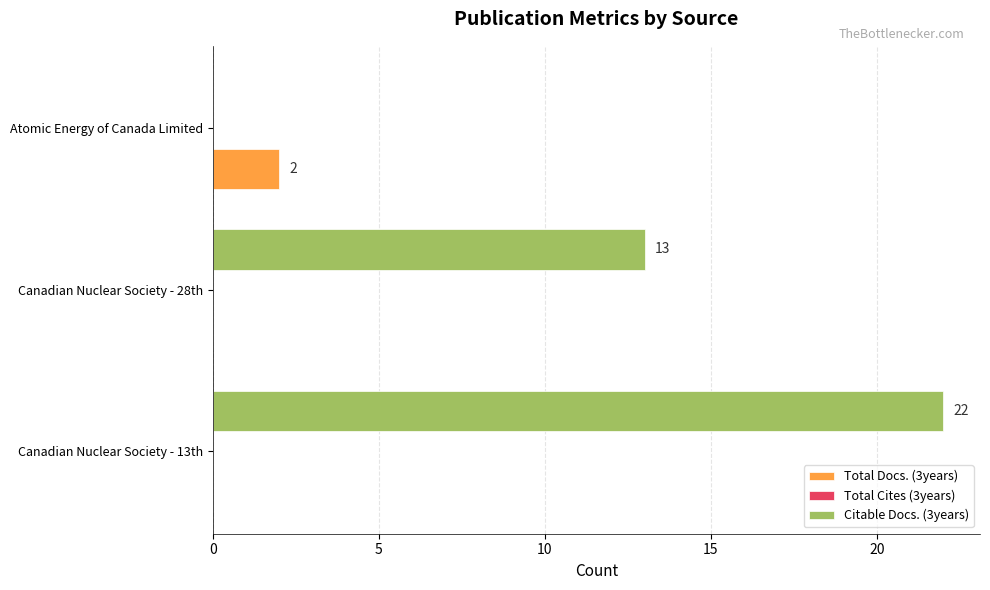

Which series has the largest total across all categories?

Citable Docs. (3years)